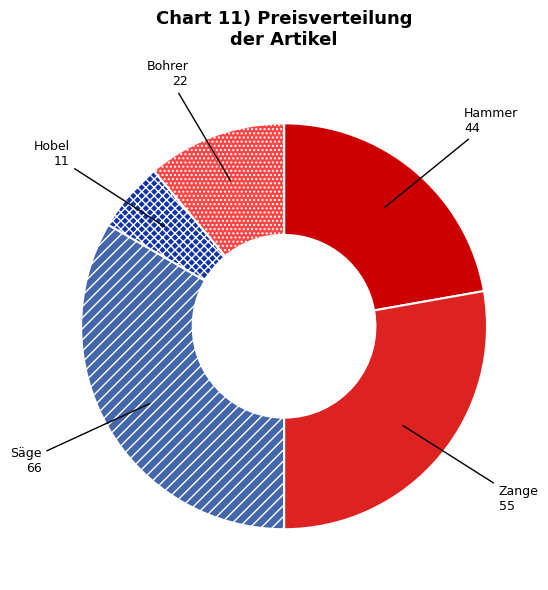

Between Hammer and Zange, which is larger?

Zange